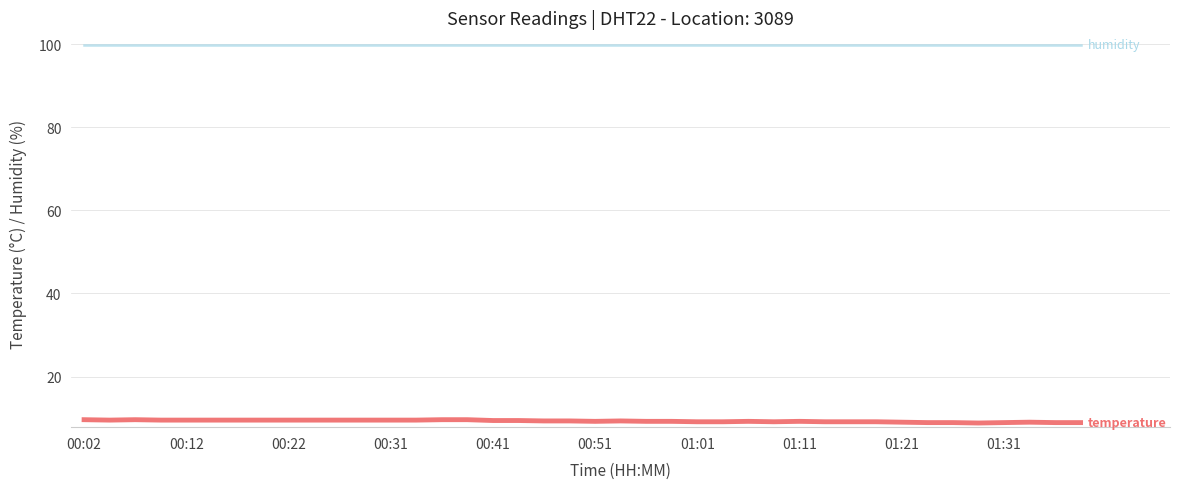

What is the greatest value displayed?

99.9